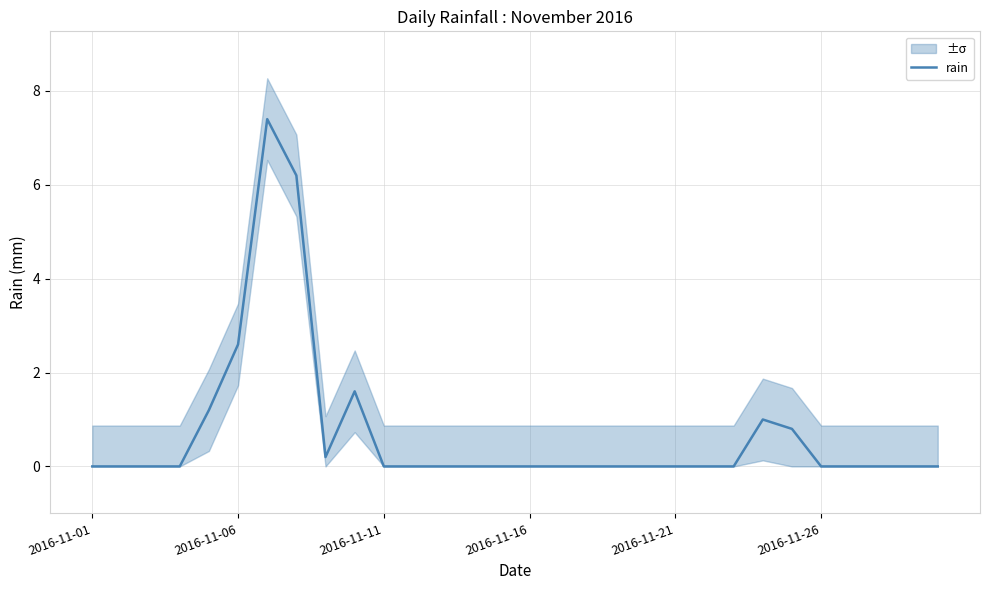

At which label is rain closest to 3?

2016-11-06